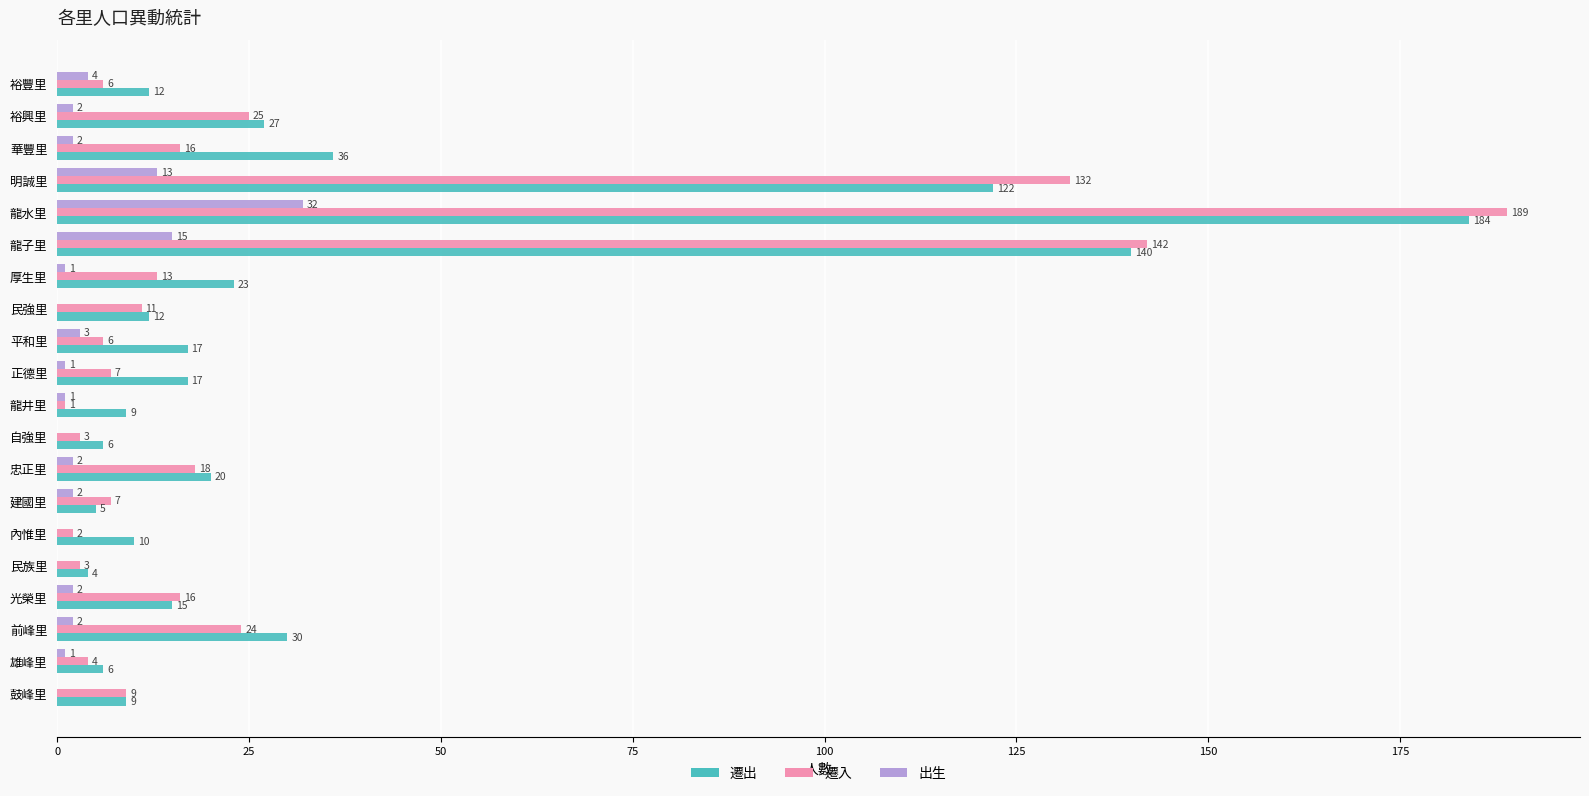

At which label is 遷入 closest to 95?

明誠里